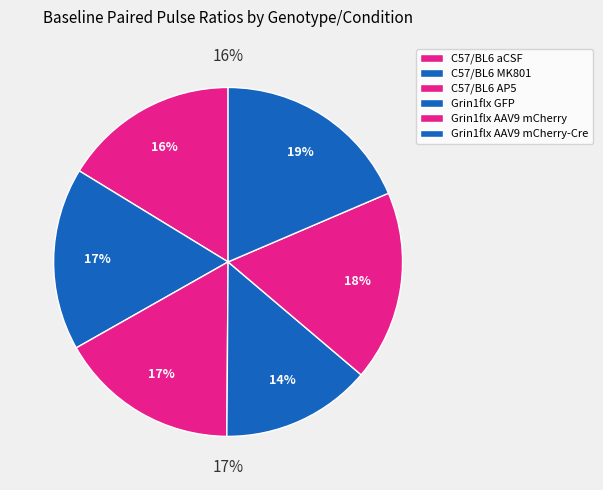

Between C57/BL6 MK801 and C57/BL6 aCSF, which is larger?

C57/BL6 MK801